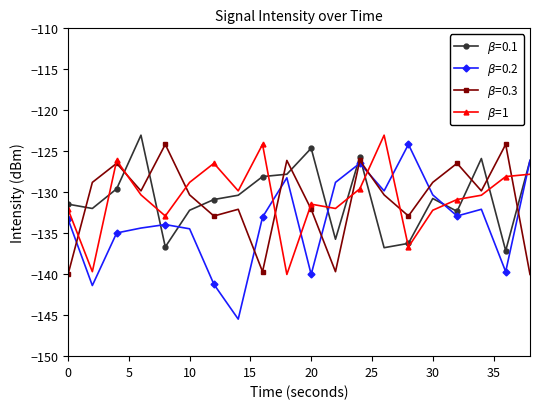

What is the greatest value displayed?

-123.0